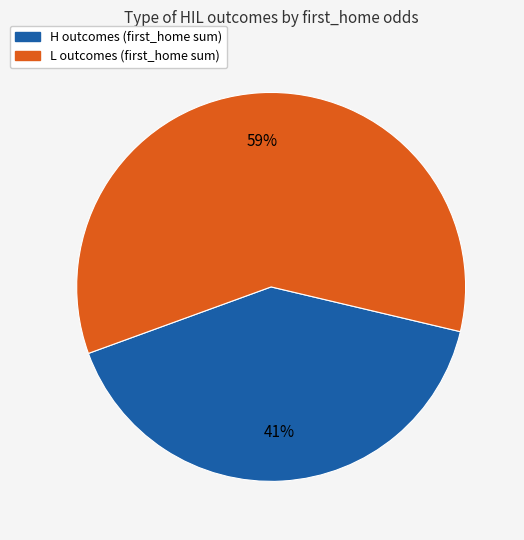

To the nearest percent, what is the average slice percentage?

50%